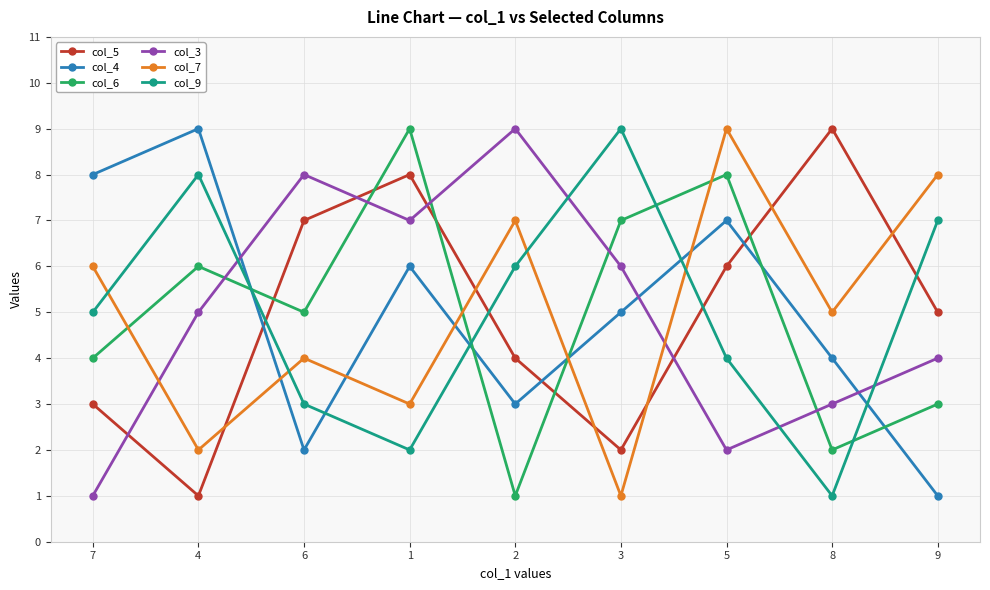

What is the minimum value shown in the chart?

1